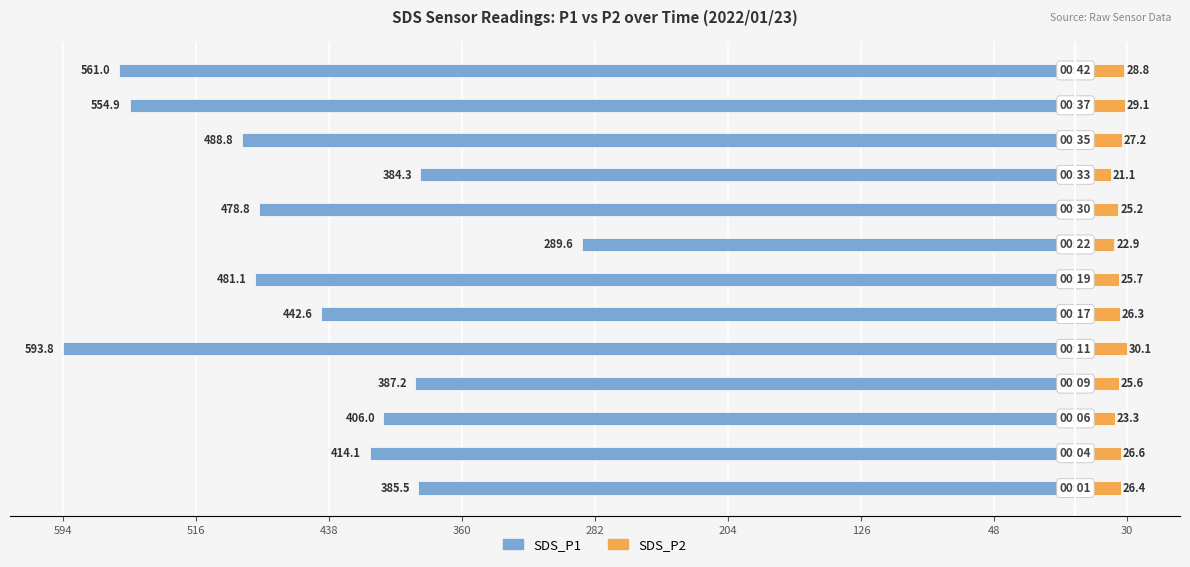

True or false: SDS_P2 has a value of 37.7 at 9.

False